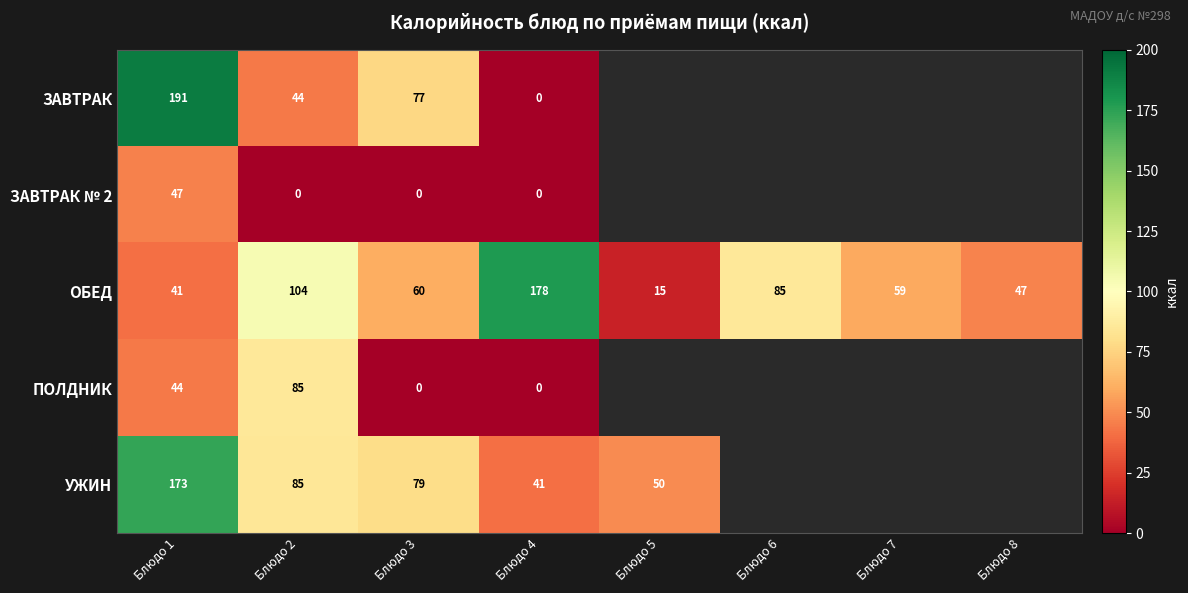

Is the value of УЖИН at Блюдо 1 greater than the value of ЗАВТРАК № 2 at Блюдо 3?

Yes